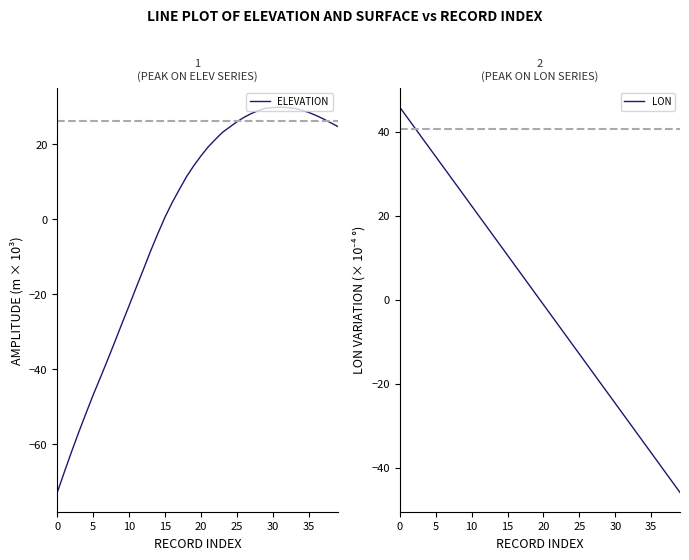

What are all the series names shown in the legend?

ELEVATION, LON